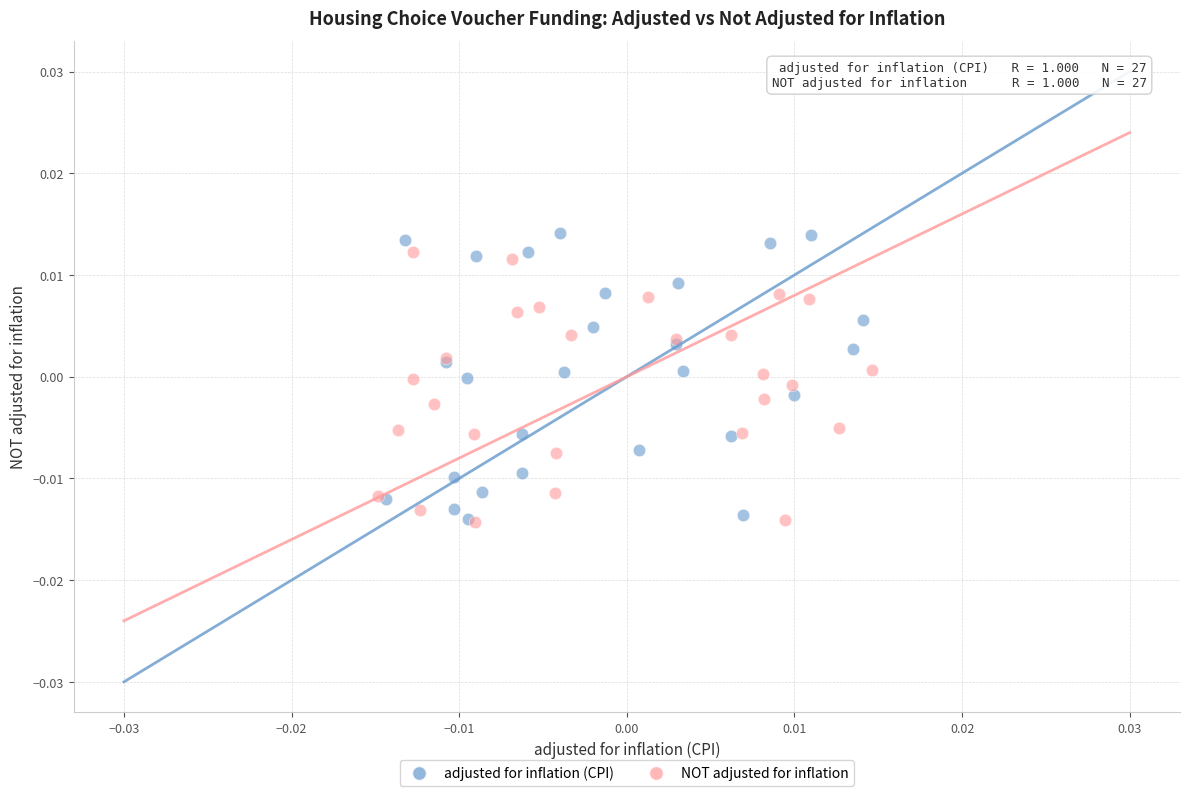

Which series contains the highest Y value?

adjusted for inflation (CPI)